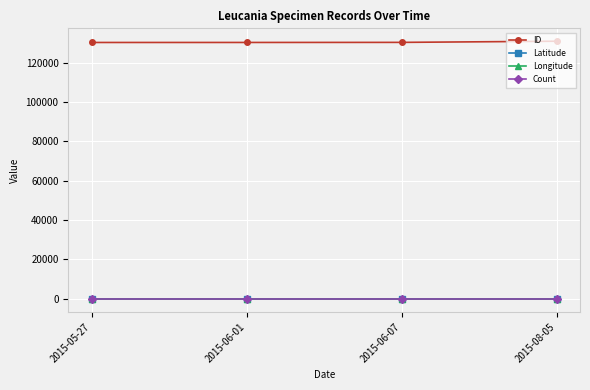

Is the value of Latitude at 2015-05-27 greater than the value of ID at 2015-06-01?

No